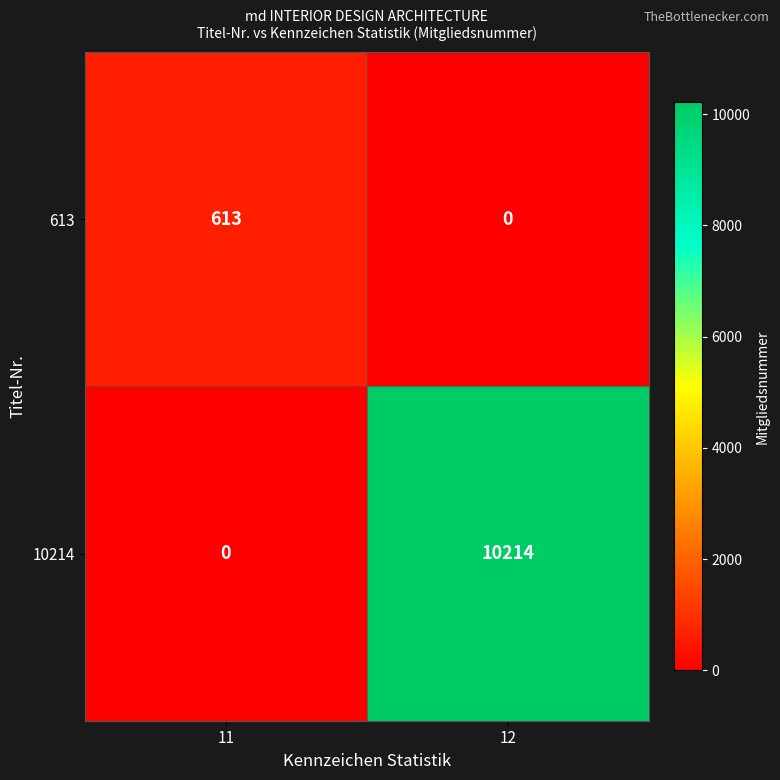

What is the difference between the highest and lowest values at 11?

613